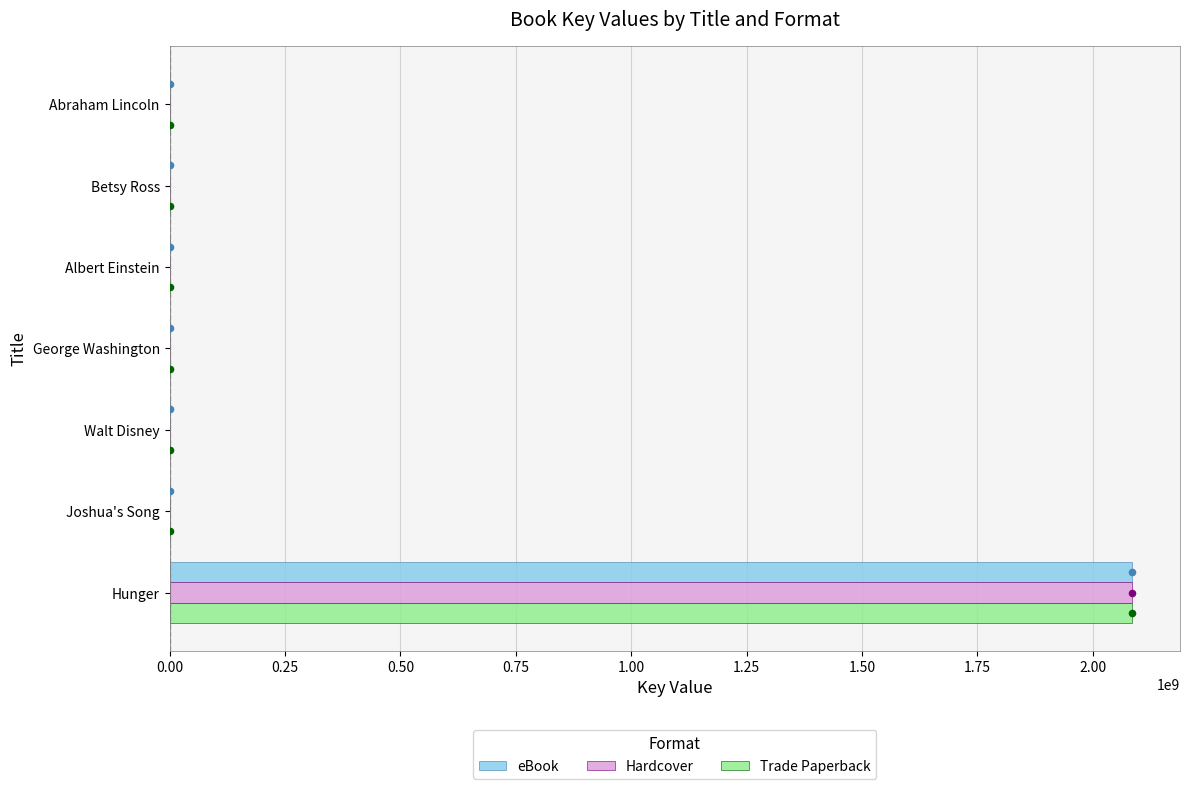

Which series reaches the maximum Y coordinate?

eBook